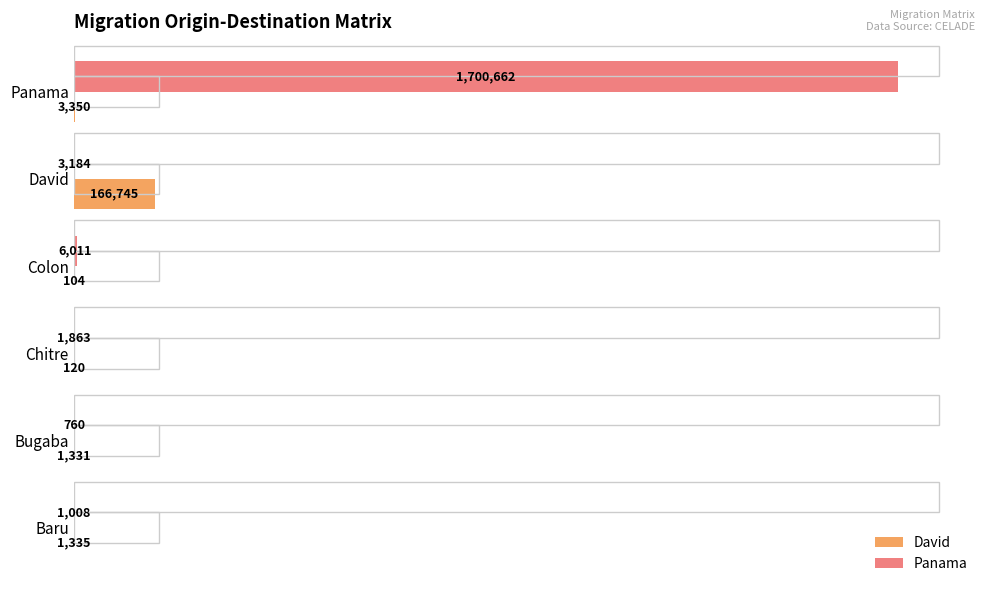

What are all the series names shown in the legend?

David, Panama